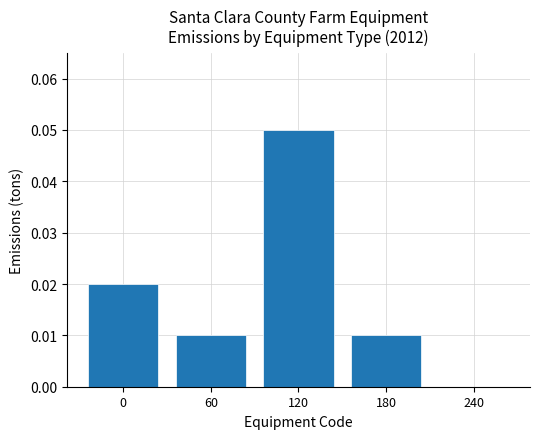

The value at 180 is 0.0. True or false?

True